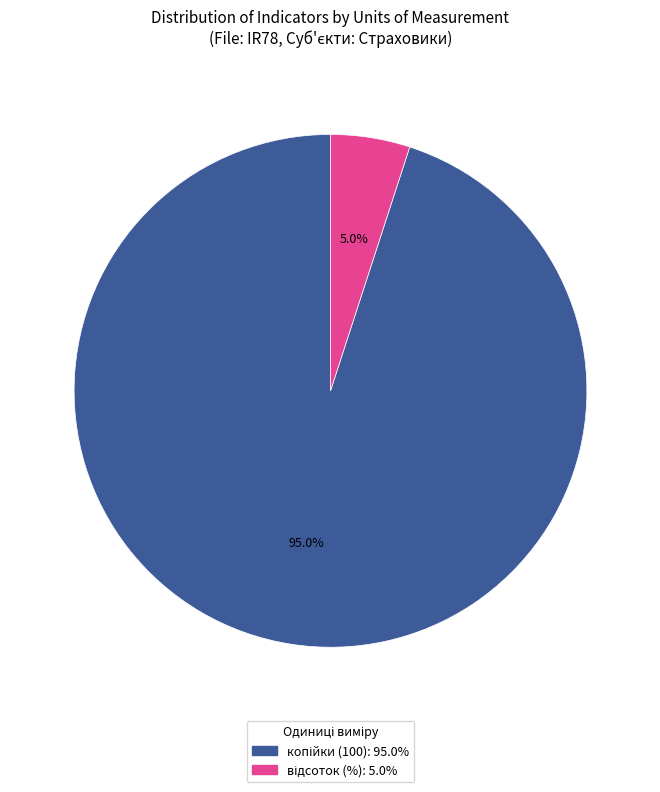

Does any single category account for the majority?

Yes